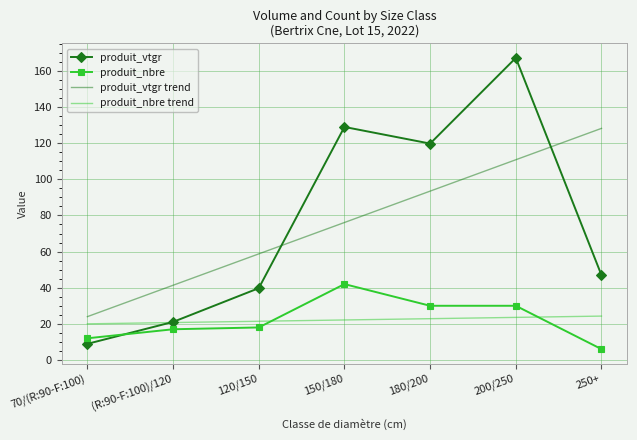

What is the maximum value for produit_nbre?

42.0